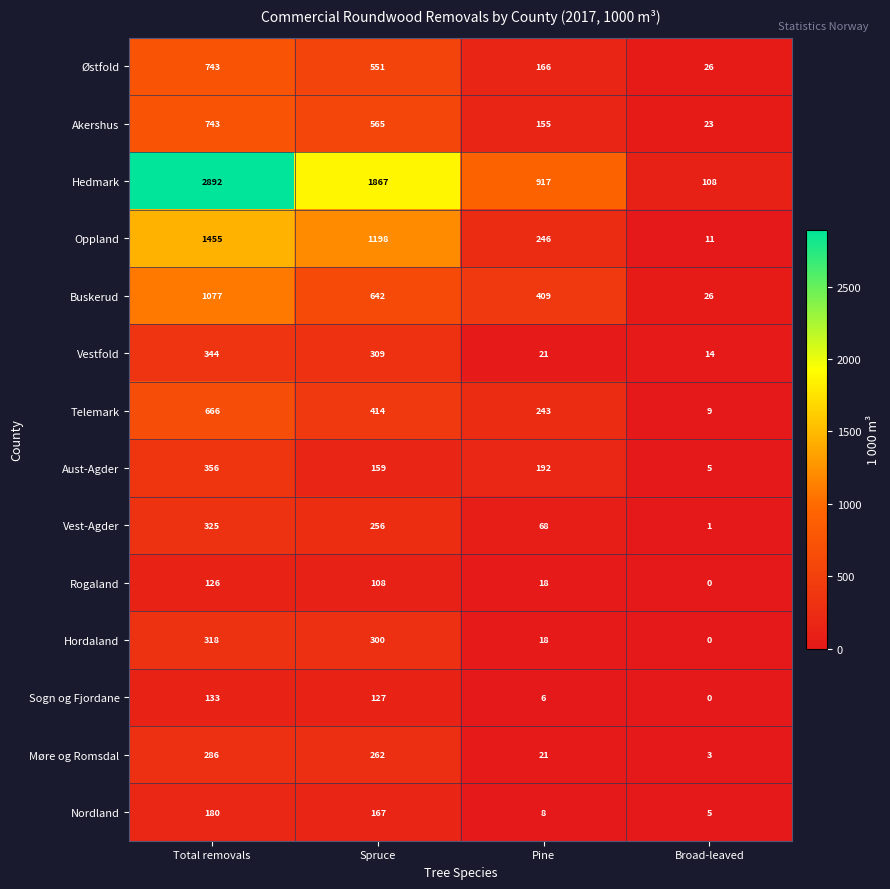

Count the number of data series in this chart.

14